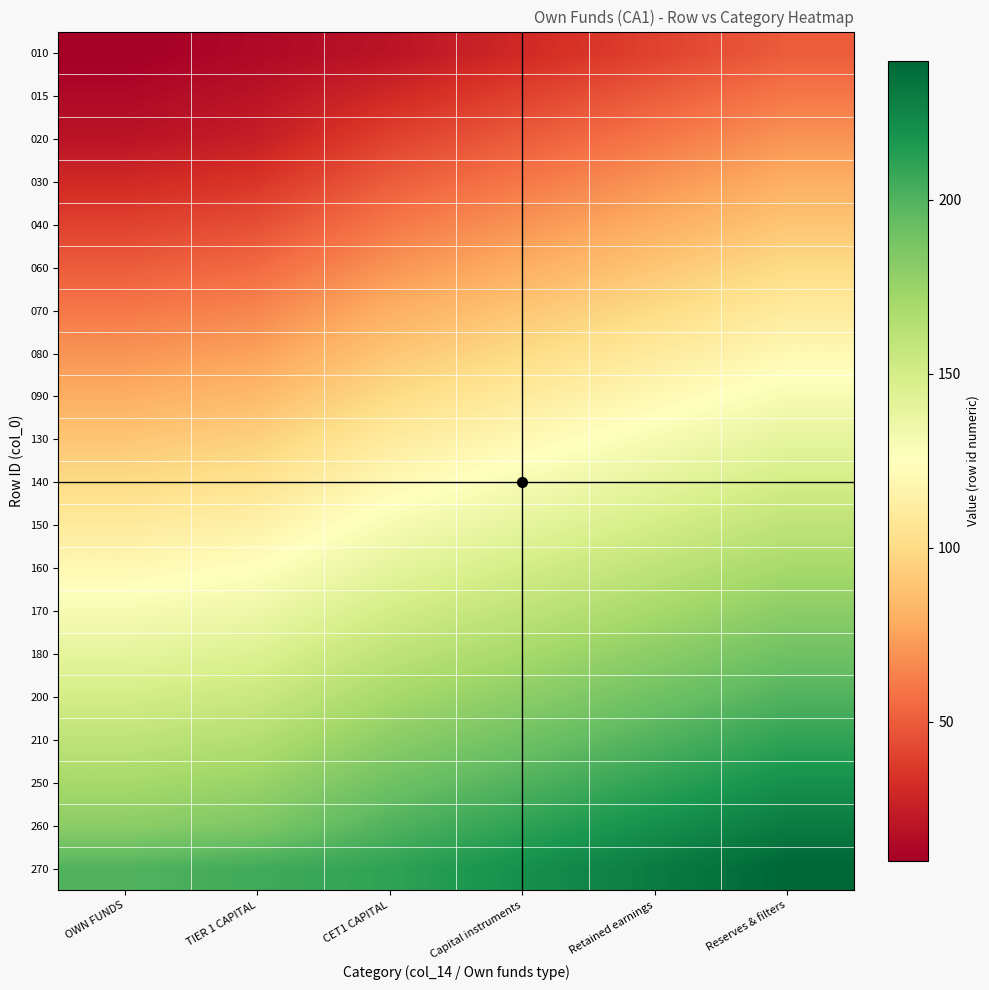

Between CET1 CAPITAL and Capital instruments, which is larger?

Capital instruments